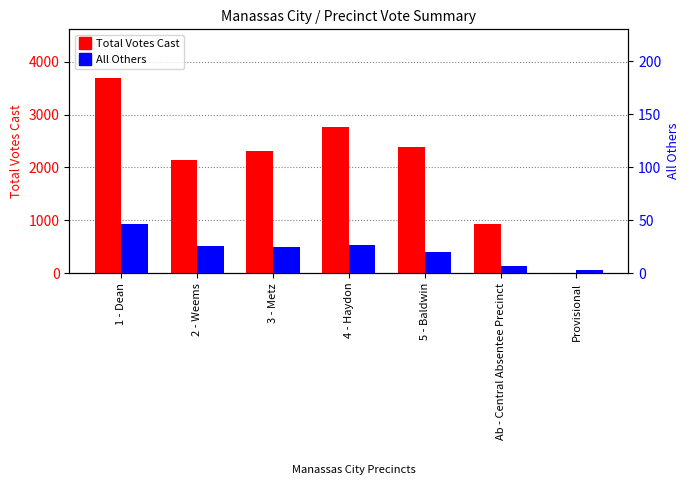

Which has a higher value, 4 - Haydon or 3 - Metz?

4 - Haydon